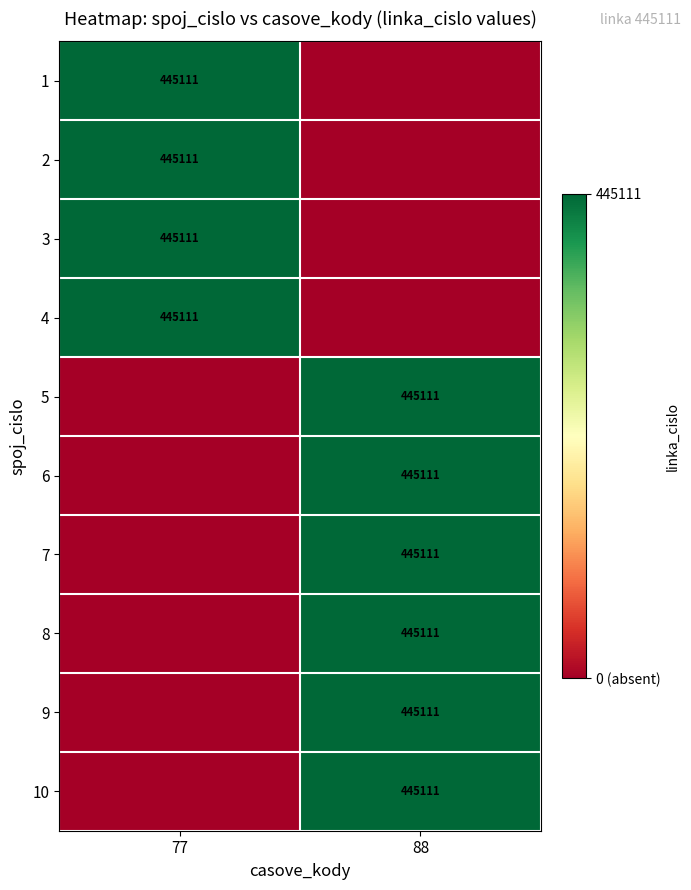

The 9 series shows 445111 at 88. True or false?

True